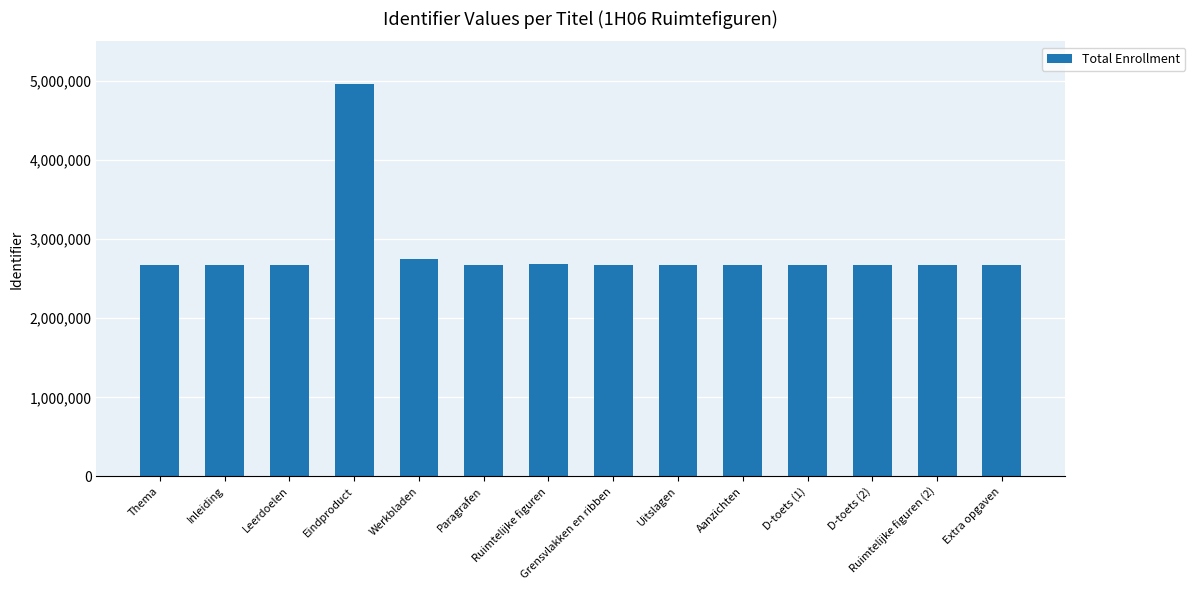

What is the sum of the values at Grensvlakken en ribben and Thema?

5356399